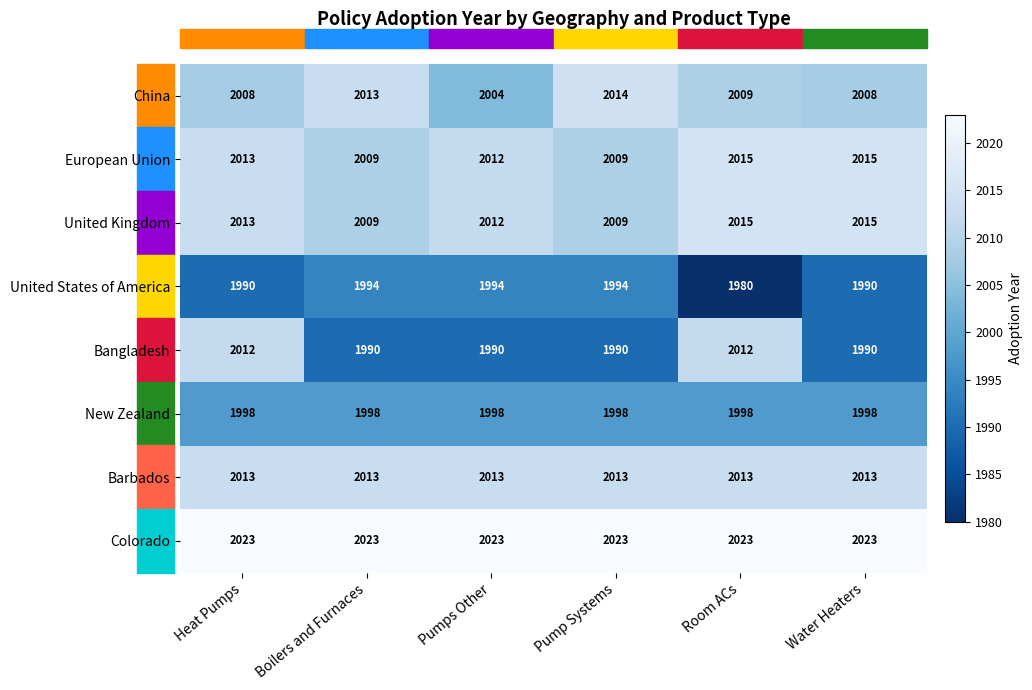

True or false: Bangladesh has a value of 1990 at Boilers and Furnaces.

True